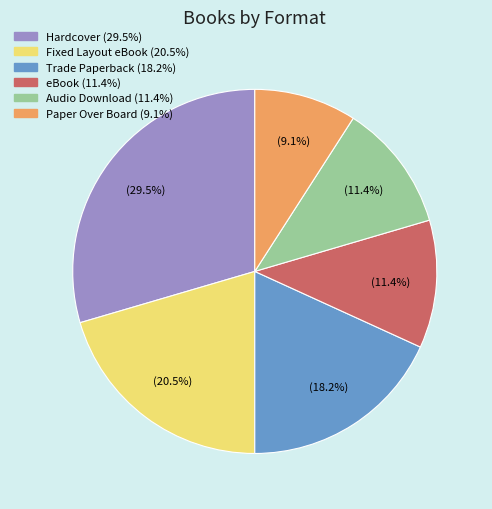

Does Hardcover account for over 50% of the chart?

No